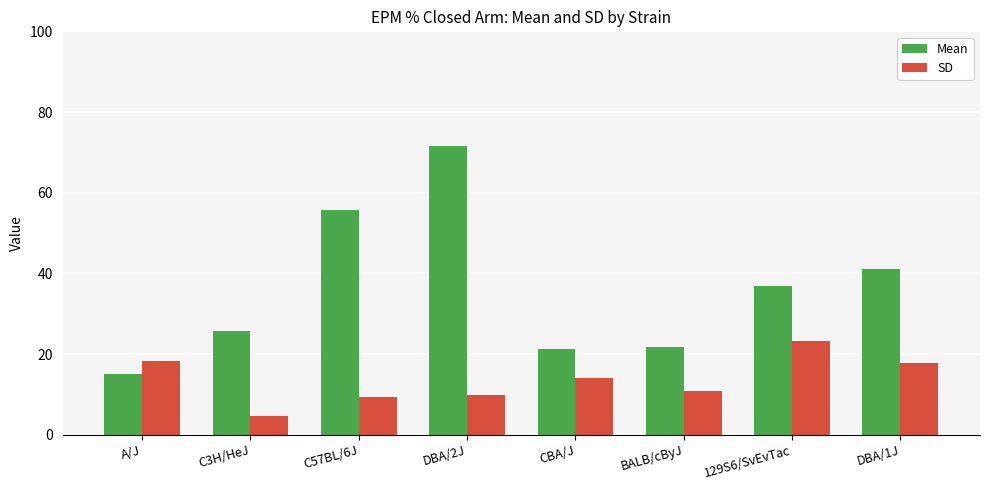

How many series are shown in this chart?

2